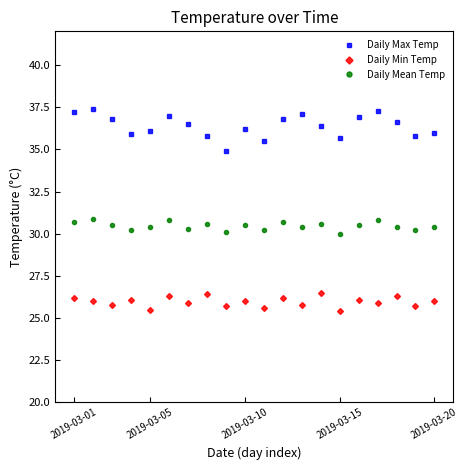

True or false: Daily Max Temp and Daily Mean Temp intersect in this chart.

False